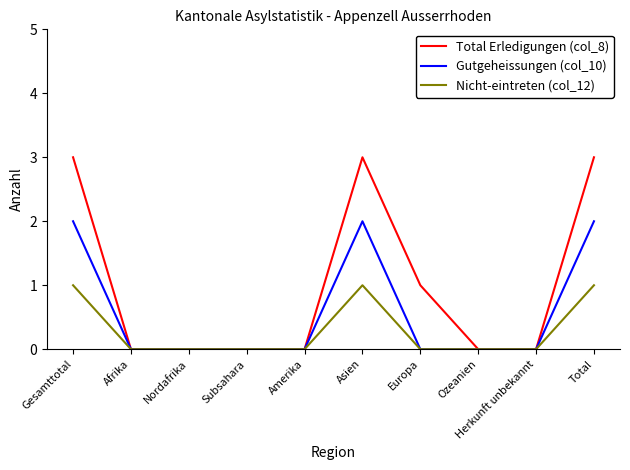

Where is Total Erledigungen (col_8) nearest to the value 1?

Europa